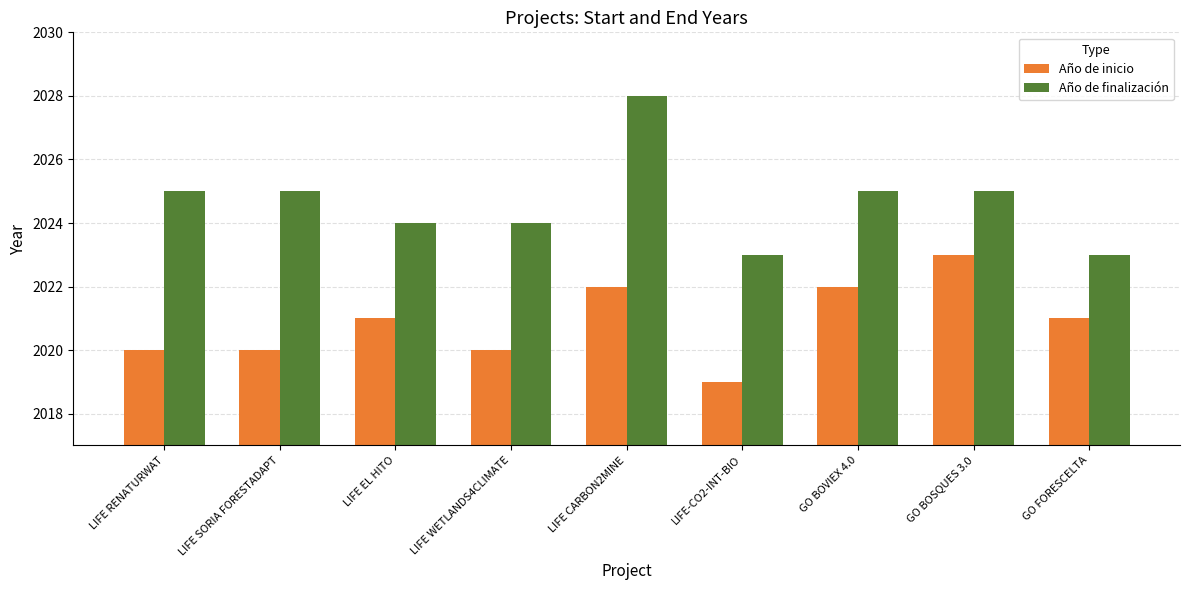

What is the approximate value of Año de inicio at LIFE-CO2-INT-BIO?

2019